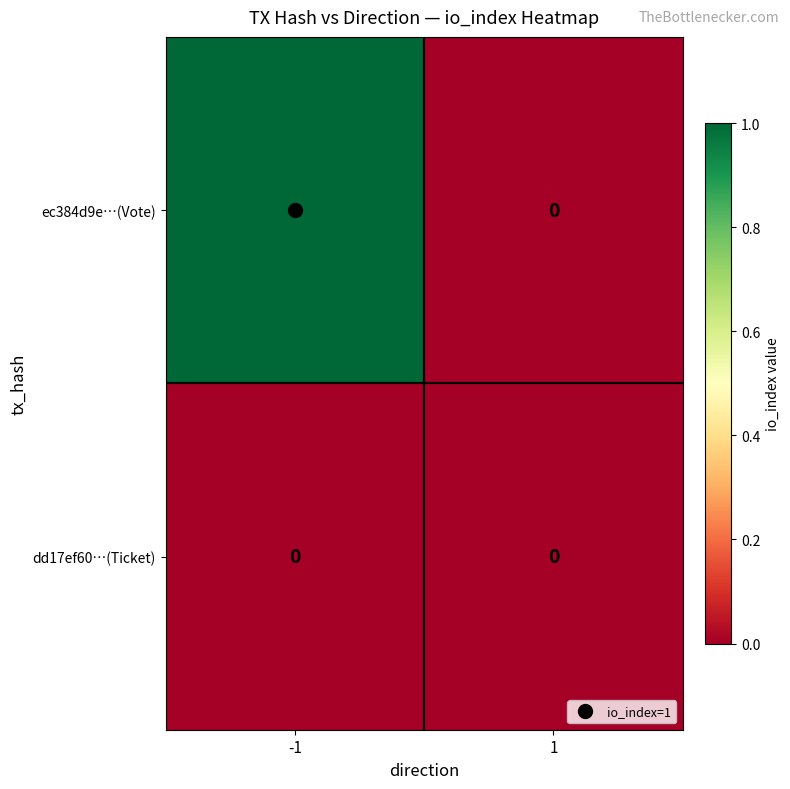

True or false: ec384d9e…(Vote) has a value of 1 at -1.

True